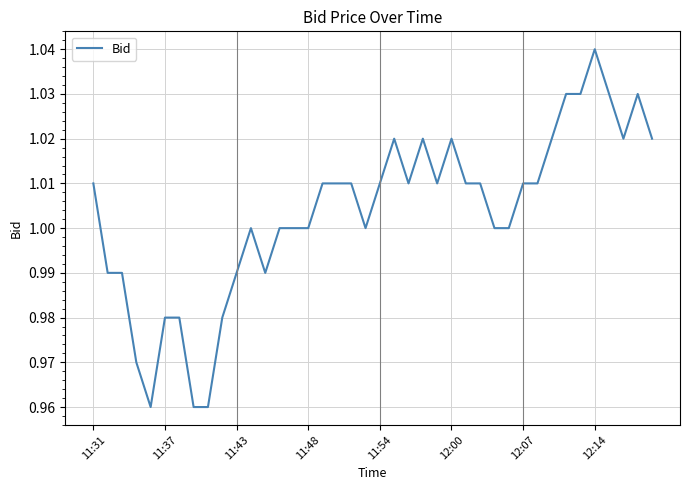

What is the difference between the maximum and minimum values?

0.1